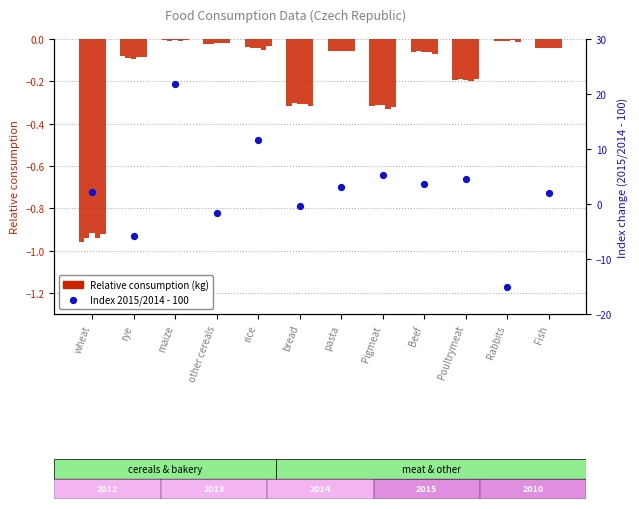

What is the change in value from other cereals to bread?

+1.2